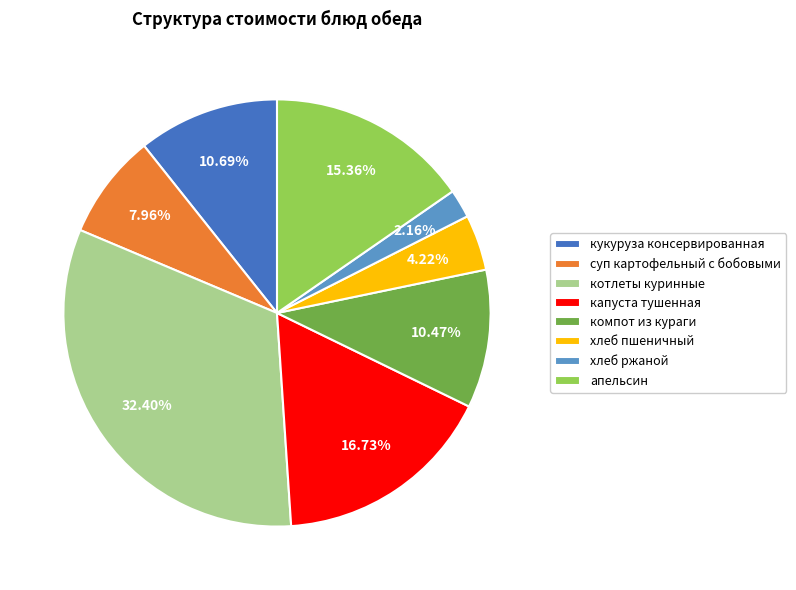

Is the sum of котлеты куринные and хлеб ржаной greater than half?

No